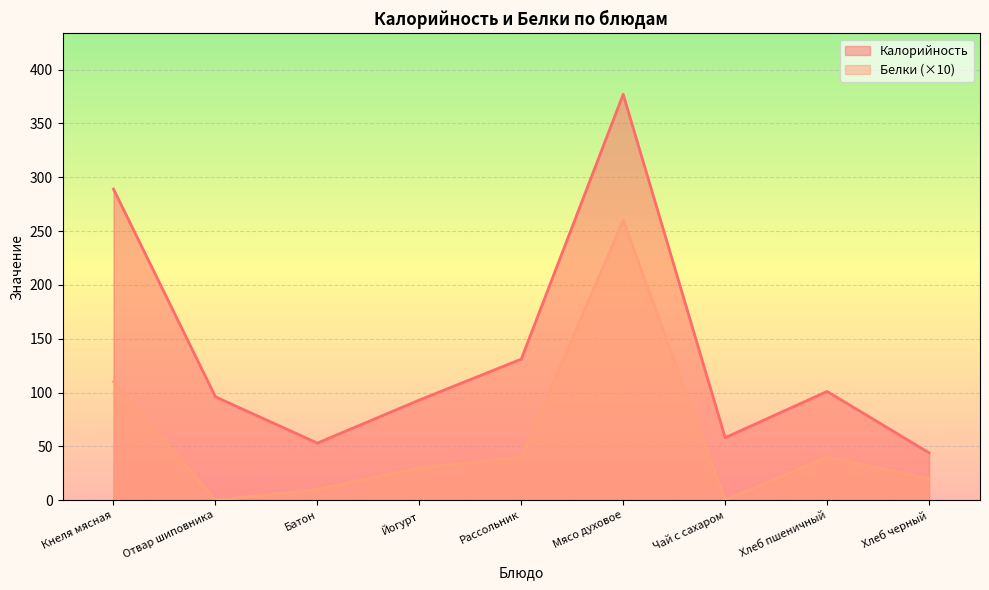

Where does the Калорийность series first go above 96?

Кнеля мясная